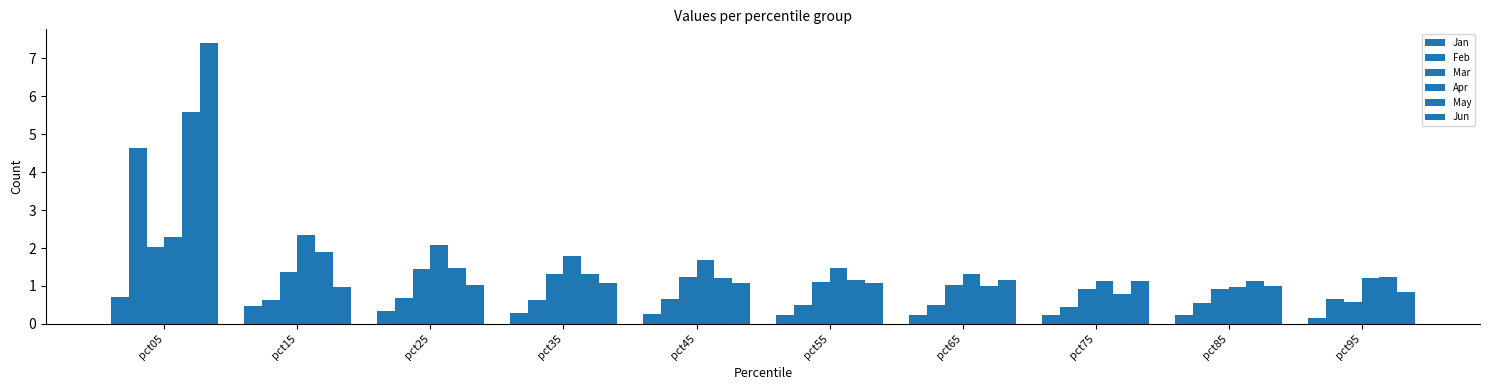

What is the total value across all series at pct45?

6.1